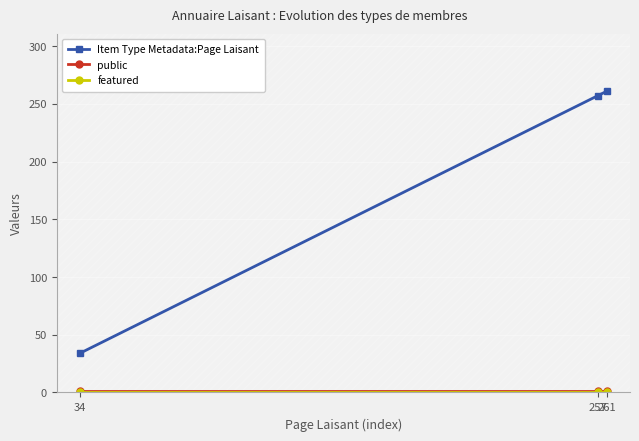

Reading left to right, what are all the values shown in this chart?

Item Type Metadata:Page Laisant: 34	257	261
public: 1	1	1
featured: 0	0	0